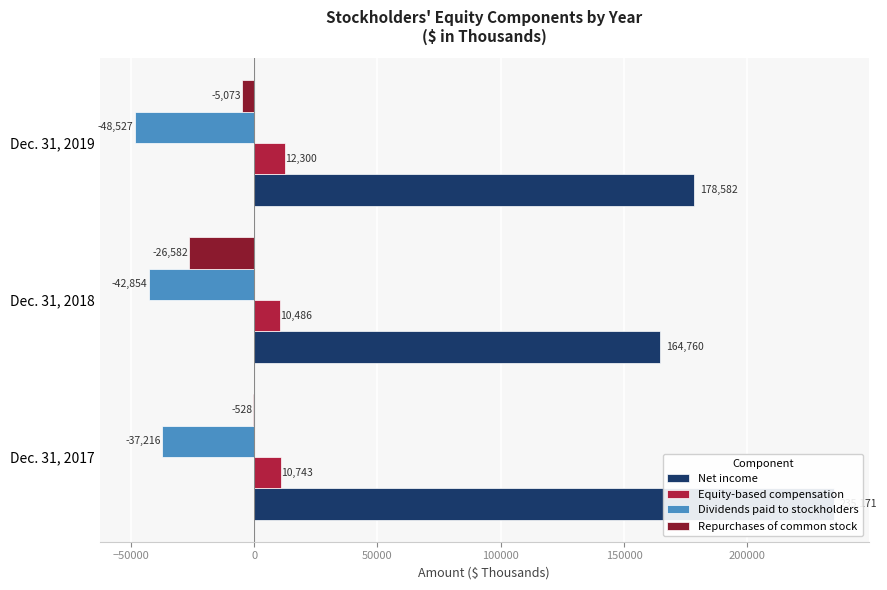

Rank the series by their maximum value, from highest to lowest.

Net income, Equity-based compensation, Repurchases of common stock, Dividends paid to stockholders